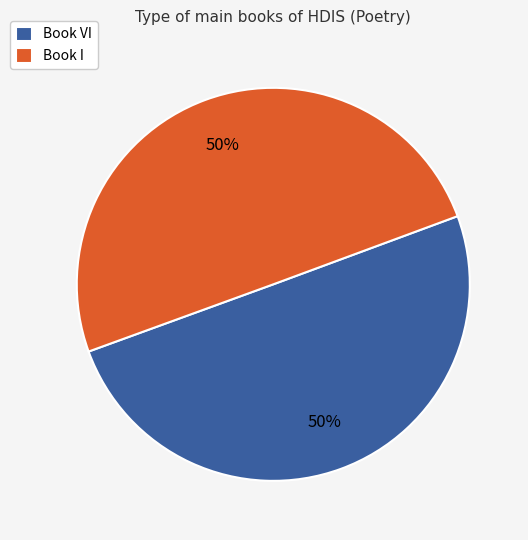

Is the sum of Book I and Book VI greater than half?

Yes